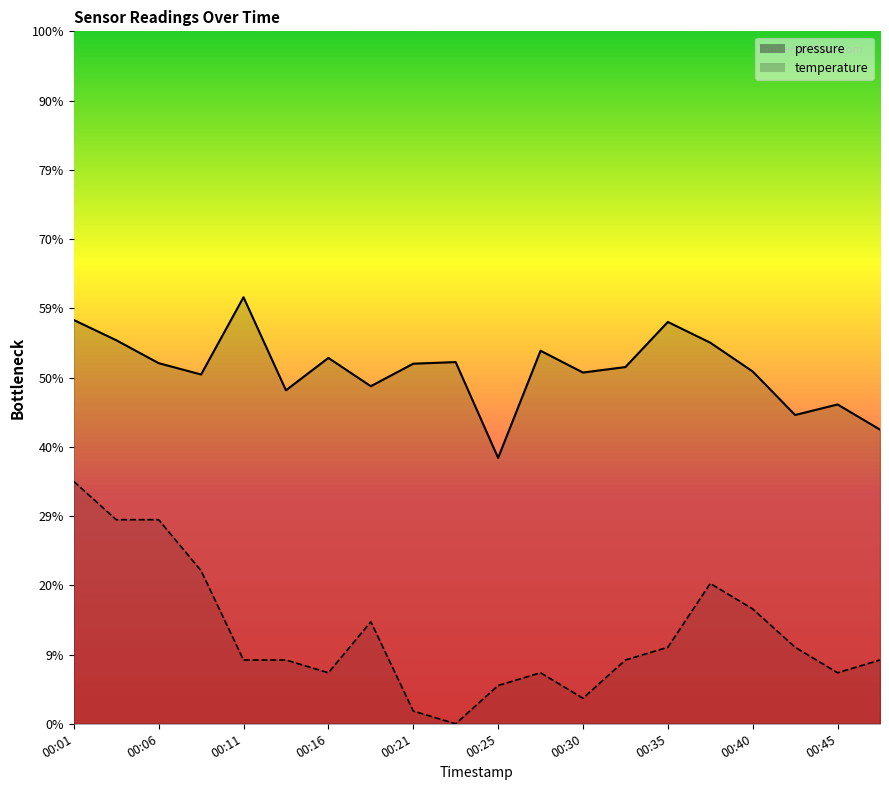

Does the chart have visible grid lines?

No